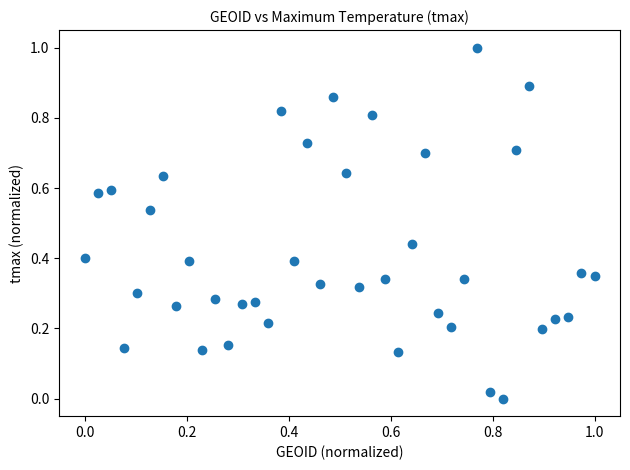

What is the range of X values (max minus min)?

1.0